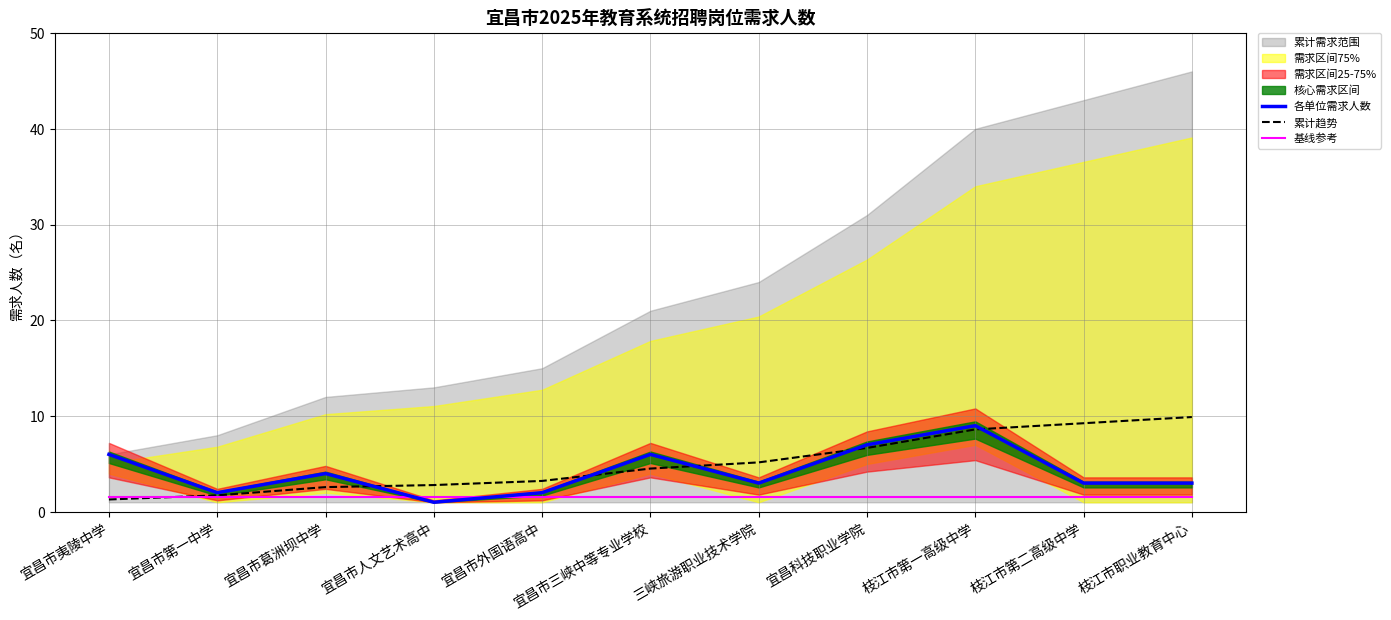

The 基线参考 series shows 2.3 at 宜昌市夷陵中学. True or false?

False